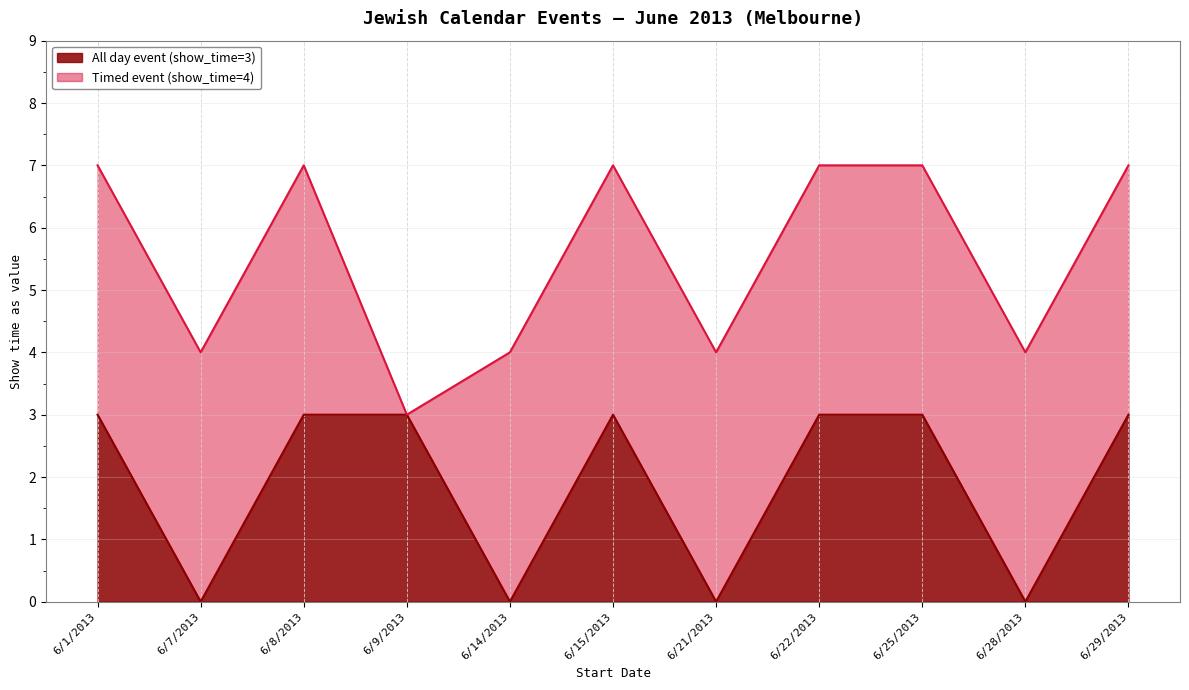

Which has a higher value, 6/15/2013 or 6/25/2013?

6/15/2013